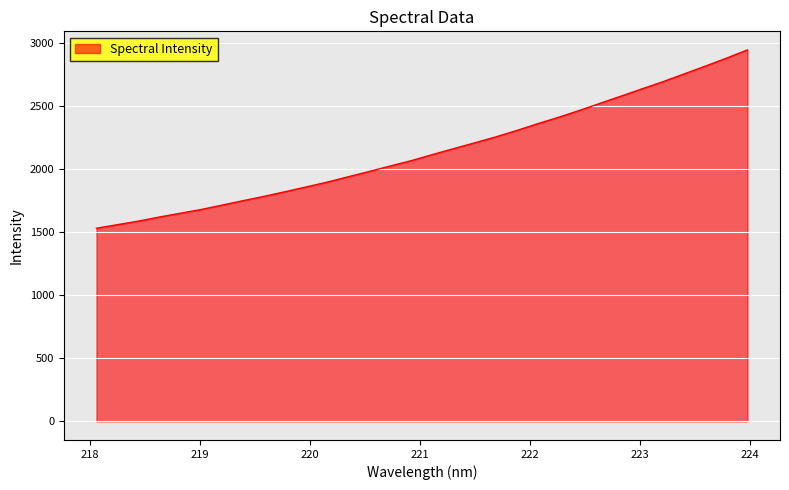

What is the maximum value shown in the chart?

2943.3